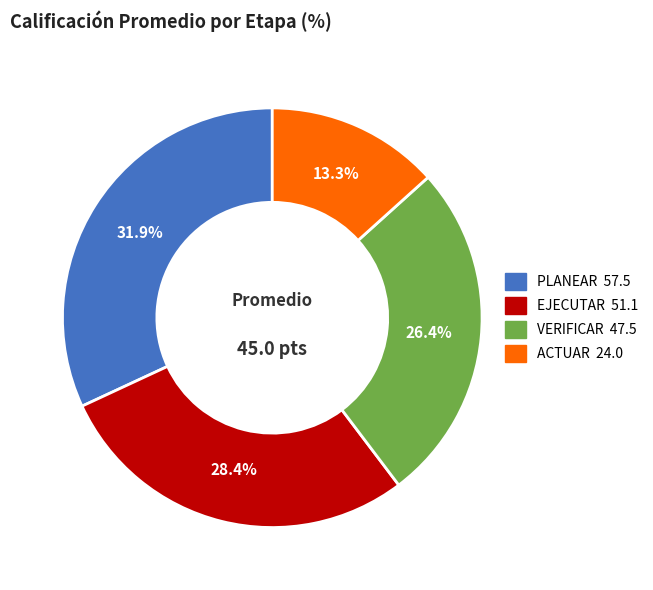

Is there any slice that represents more than half of the pie?

No